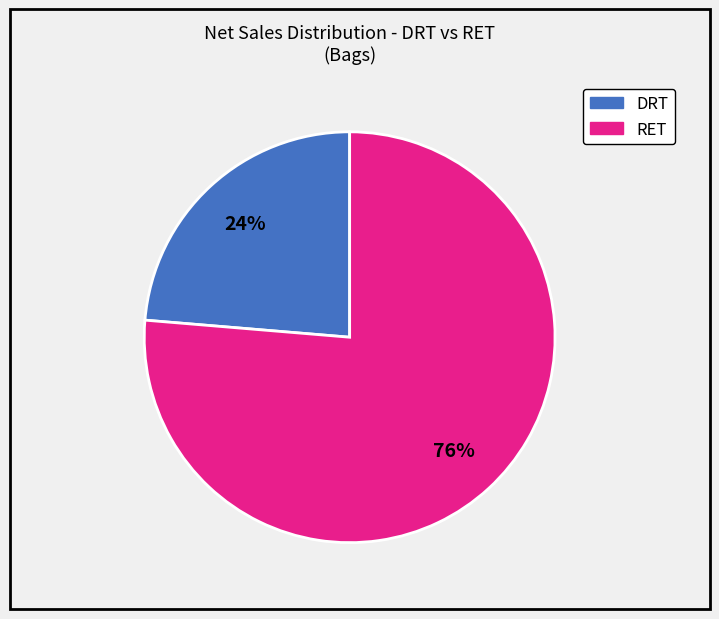

Is there a majority slice in this chart?

Yes